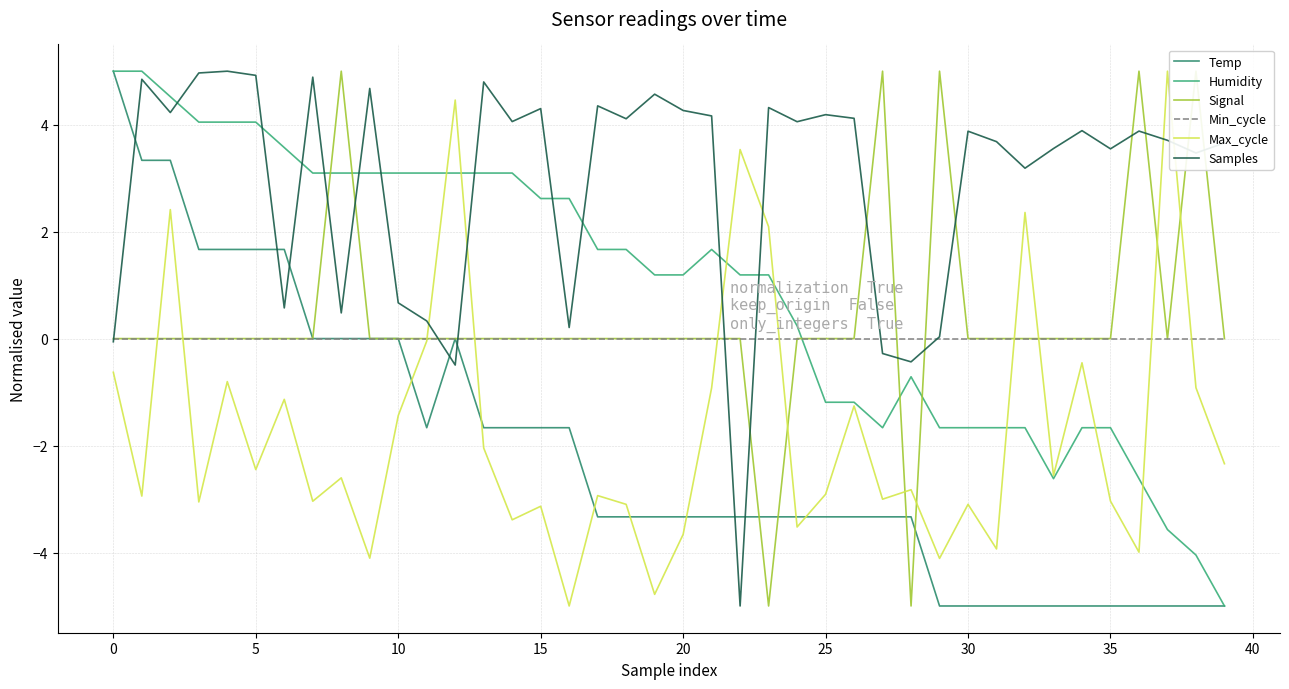

What are all the series names shown in the legend?

Temp, Humidity, Signal, Min_cycle, Max_cycle, Samples